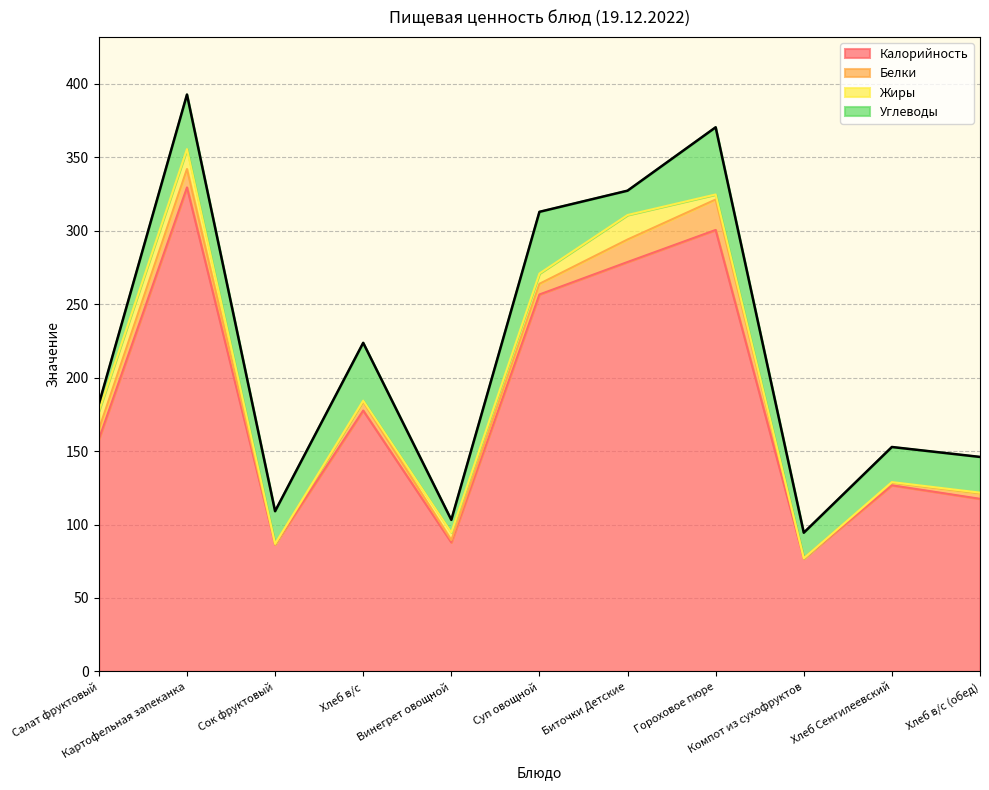

What is the label of the 8th point from the left?

Гороховое пюре